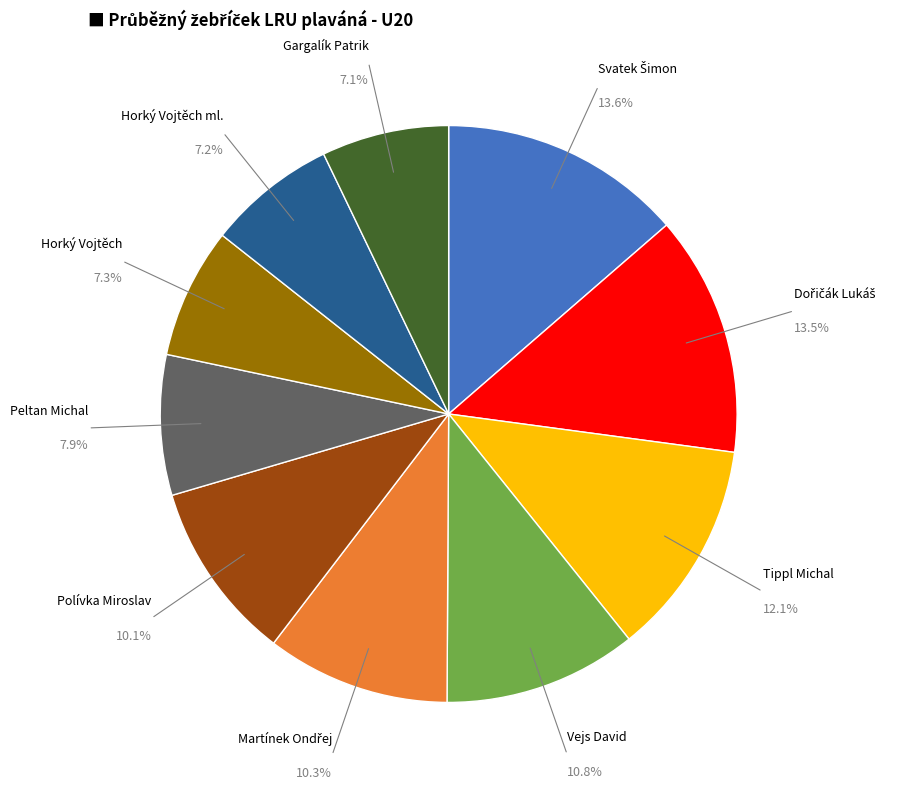

Does any single category account for the majority?

No